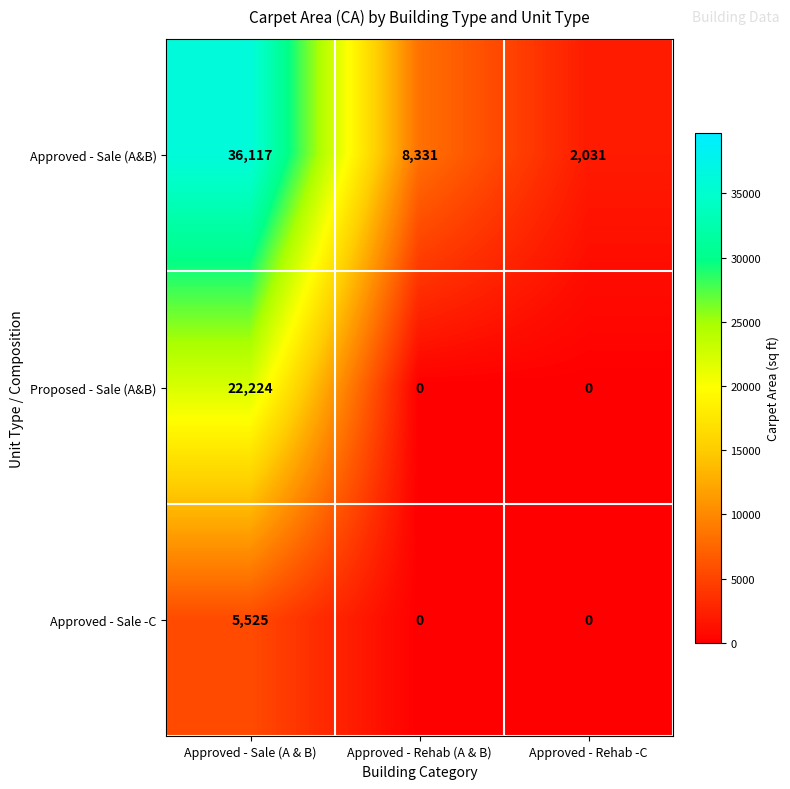

Rank the series at Approved - Sale (A & B) from lowest to highest value.

Approved - Sale -C, Proposed - Sale (A&B), Approved - Sale (A&B)